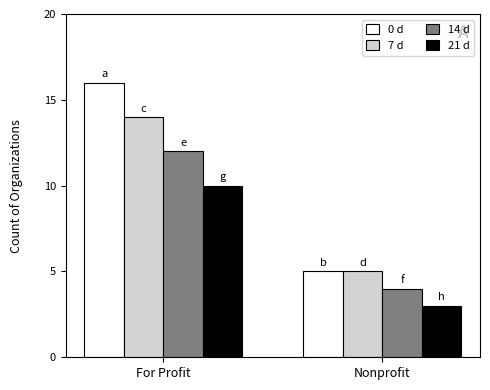

What is the spread (max minus min) of values at For Profit?

6